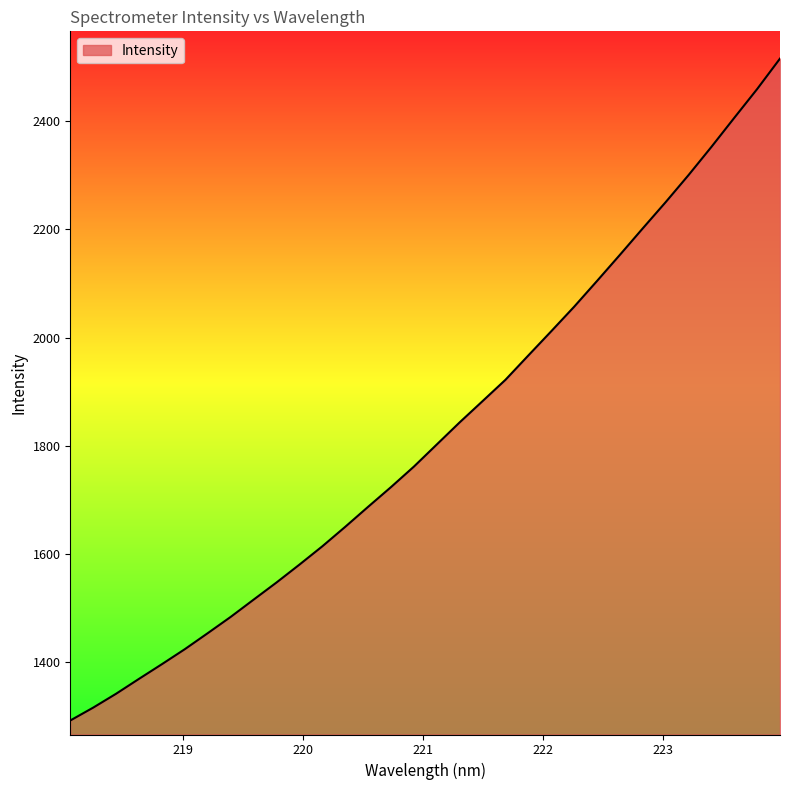

What is the minimum value shown in the chart?

1292.8